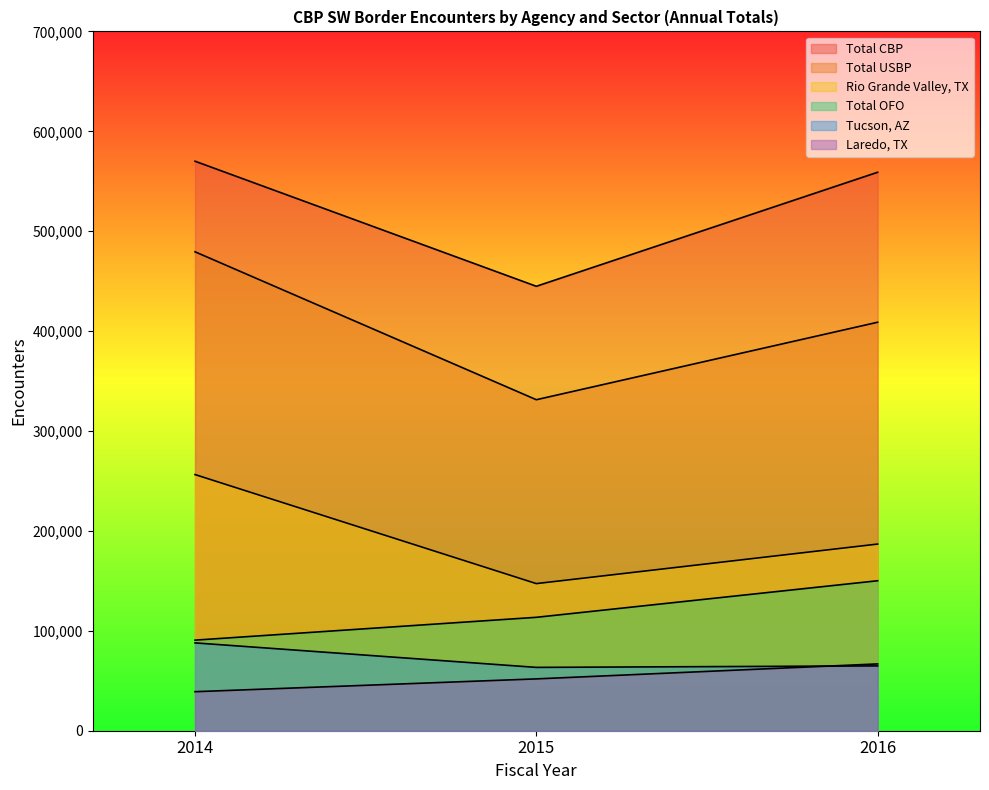

What is the minimum value for Rio Grande Valley, TX?

147260